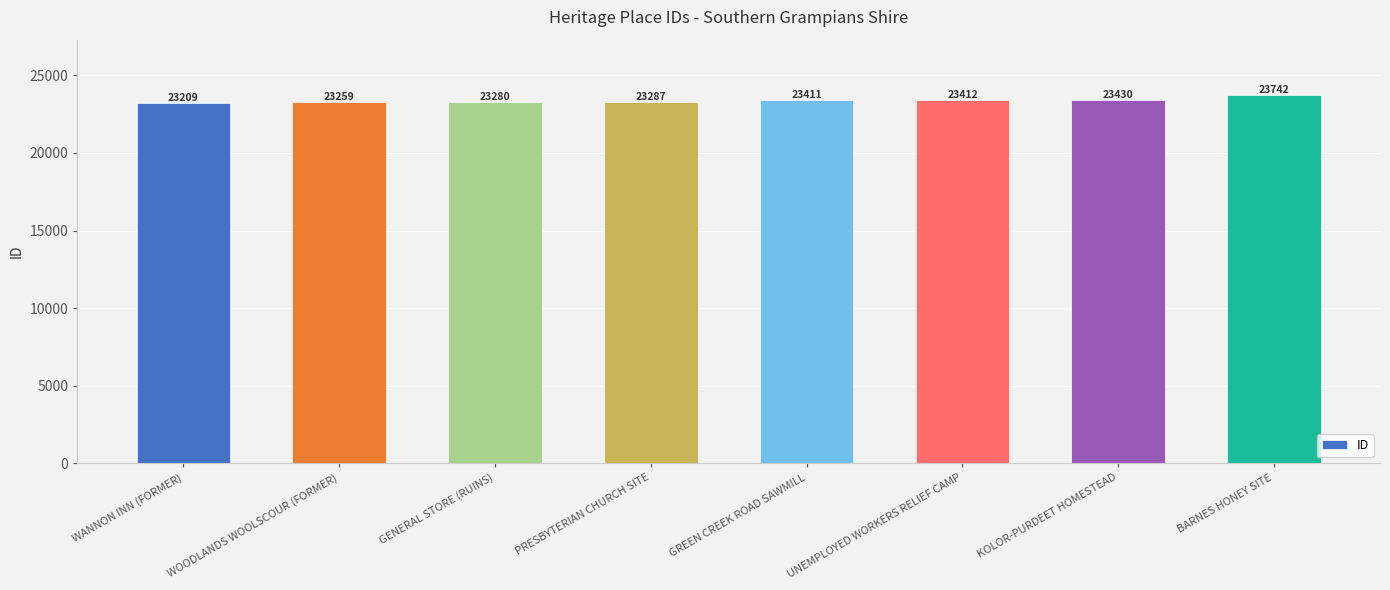

Reading left to right, what are all the values shown in this chart?

WANNON INN (FORMER)=23209	WOODLANDS WOOLSCOUR (FORMER)=23259	GENERAL STORE (RUINS)=23280	PRESBYTERIAN CHURCH SITE=23287	GREEN CREEK ROAD SAWMILL=23411	UNEMPLOYED WORKERS RELIEF CAMP=23412	KOLOR-PURDEET HOMESTEAD=23430	BARNES HONEY SITE=23742